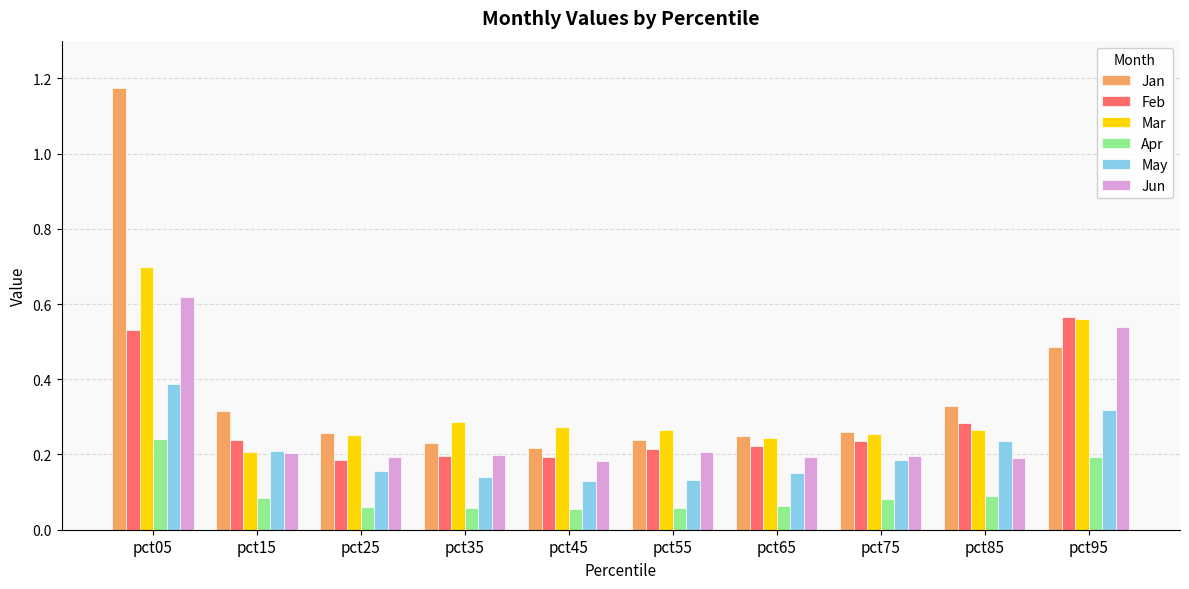

How many series are shown in this chart?

6